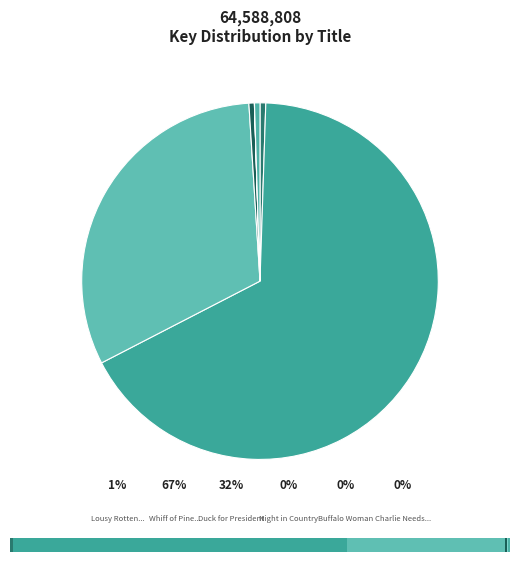

How many slices are in this pie chart?

6